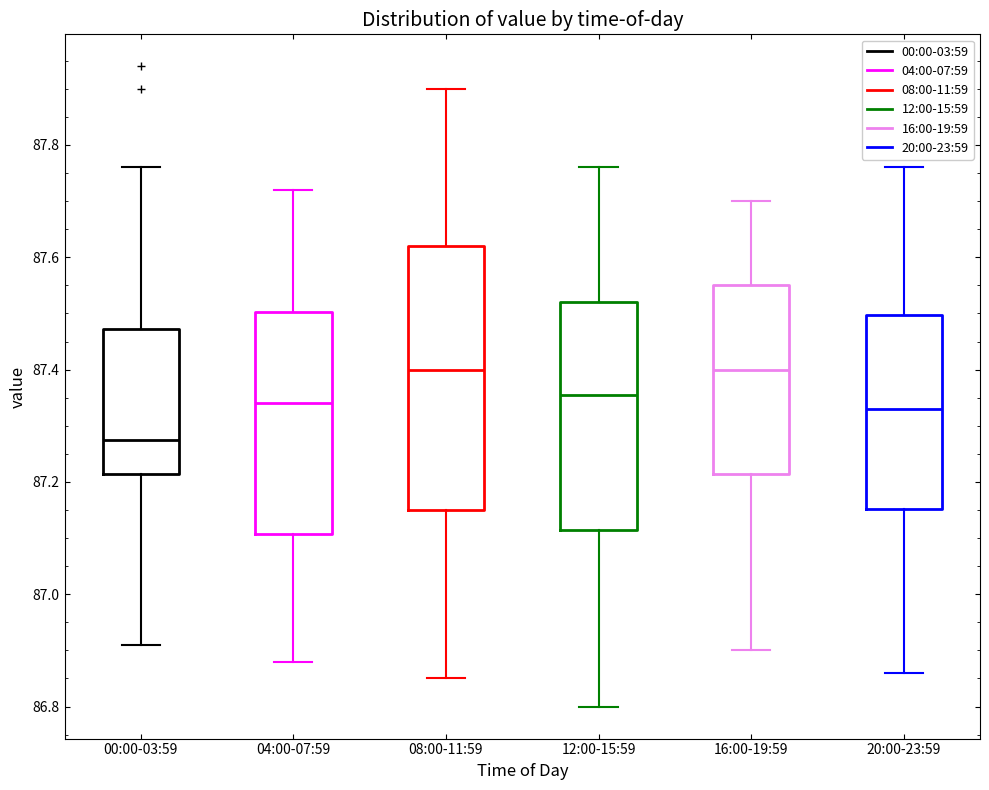

Which box is the tallest, from its lower edge to its upper edge?

08:00-11:59